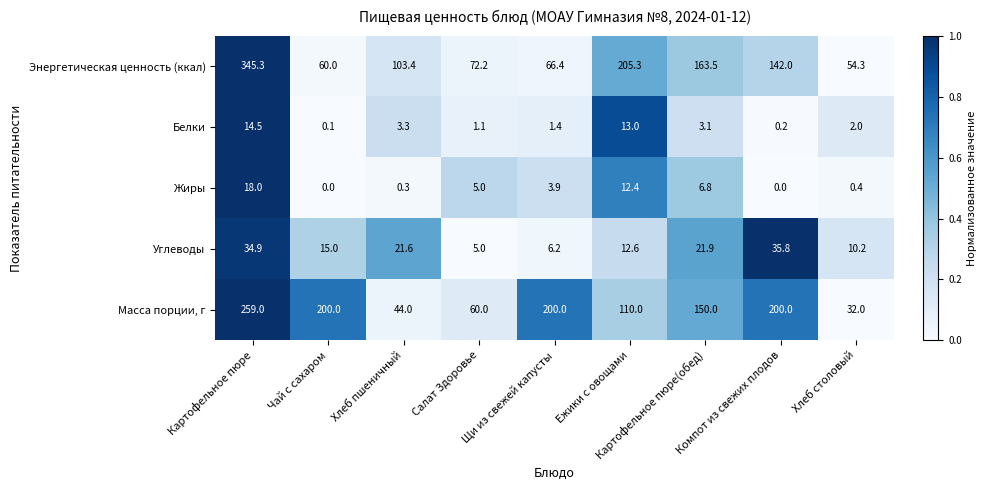

At how many categories does at least one series exceed 89?

7